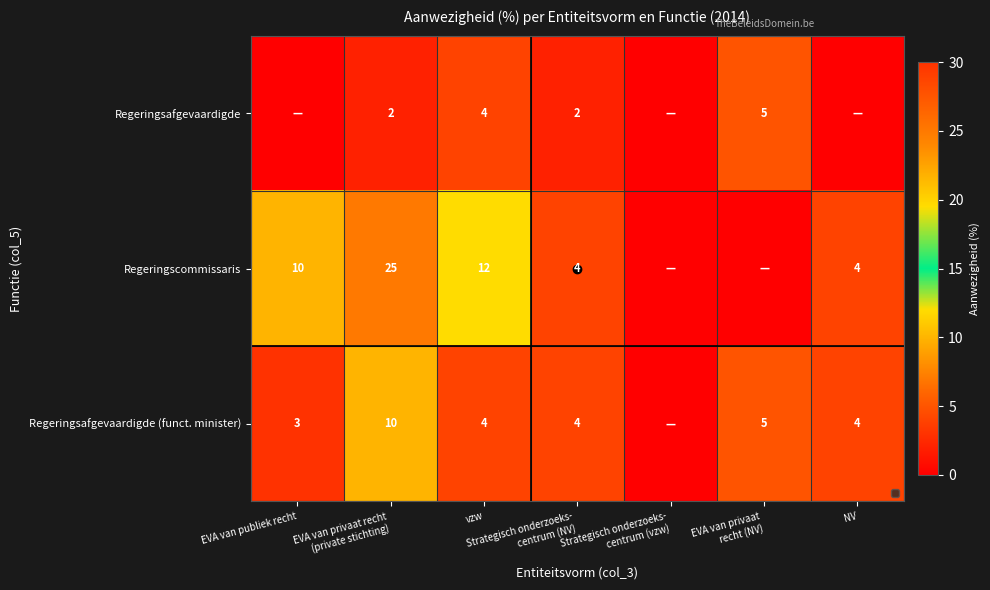

What is the approximate value of Regeringsafgevaardigde at Strategisch onderzoeks- centrum (NV)?

2